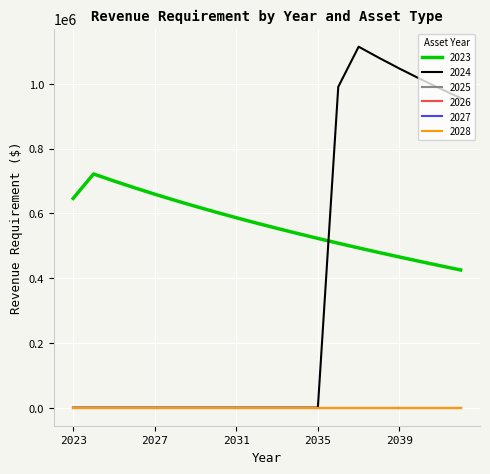

True or false: 2028 and 2027 cross at least once.

False